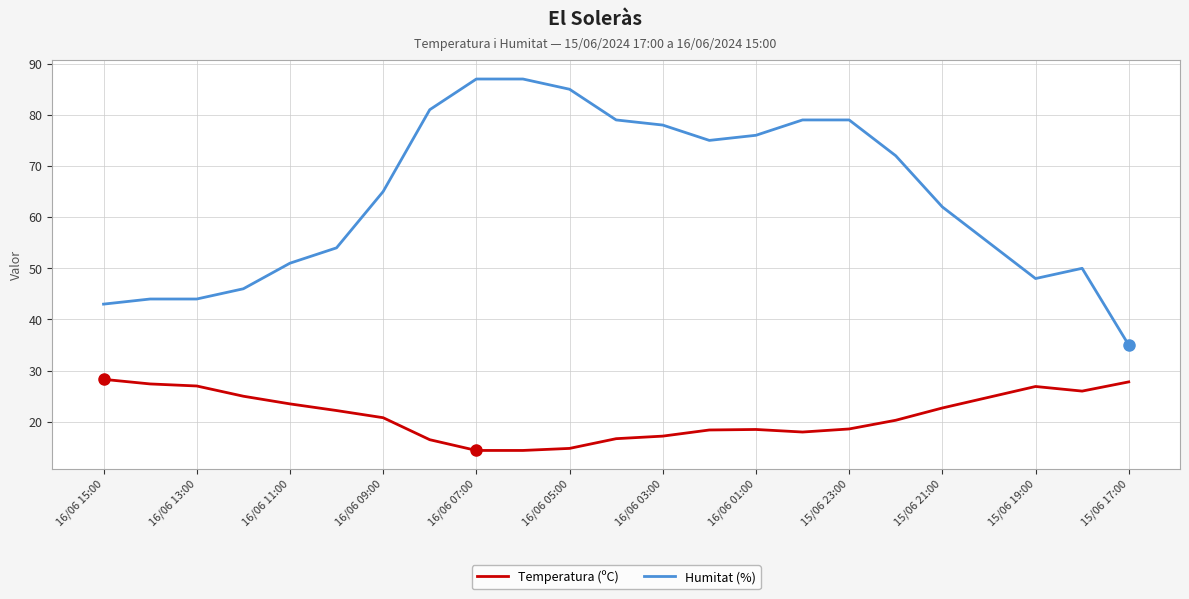

List the series in order of their peak value, lowest first.

Temperatura (ºC), Humitat (%)